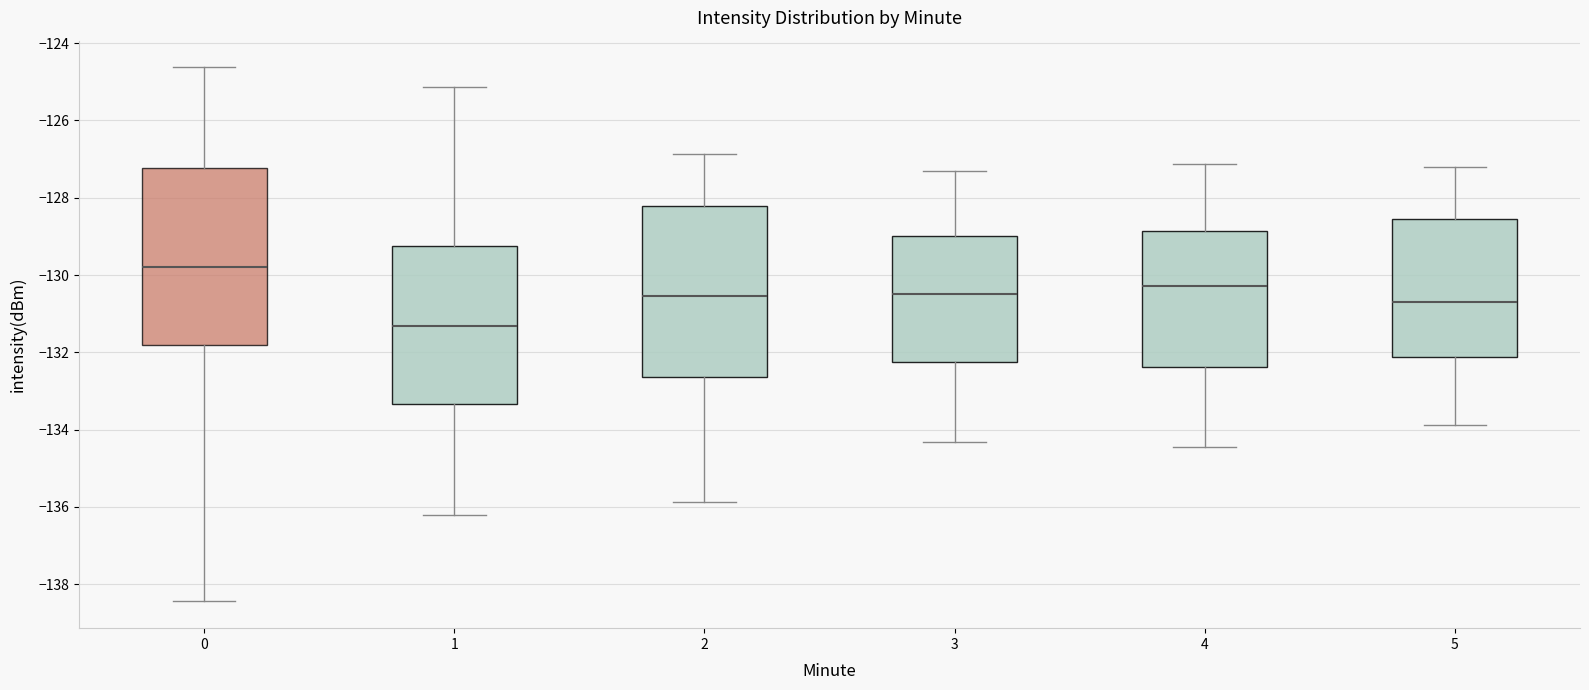

Which box's median line is the highest?

0